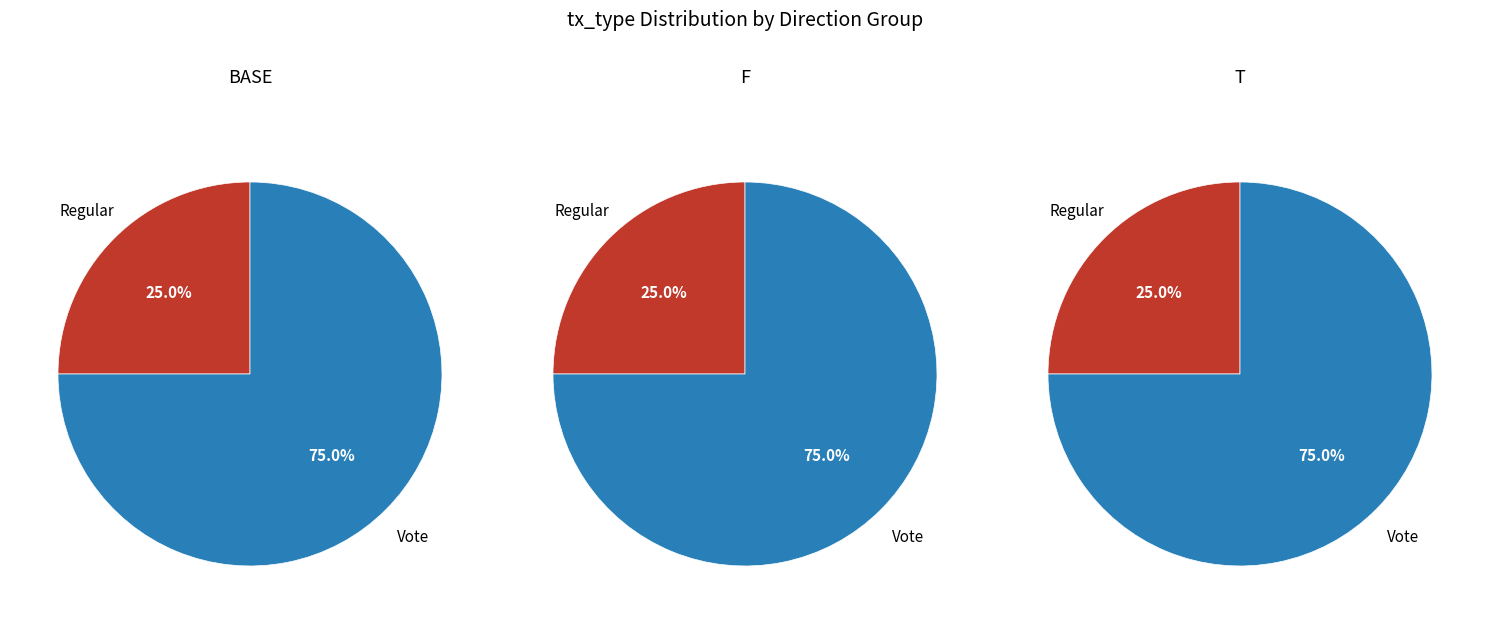

How many slices are in this pie chart?

2